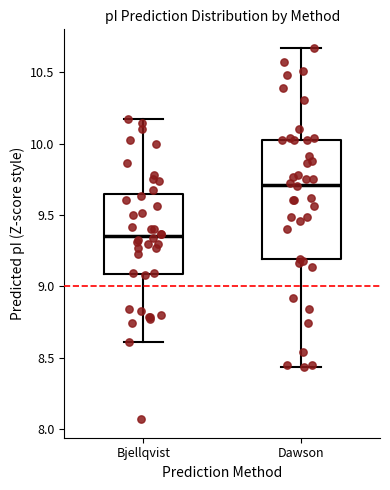

Which box has the highest median line?

Dawson